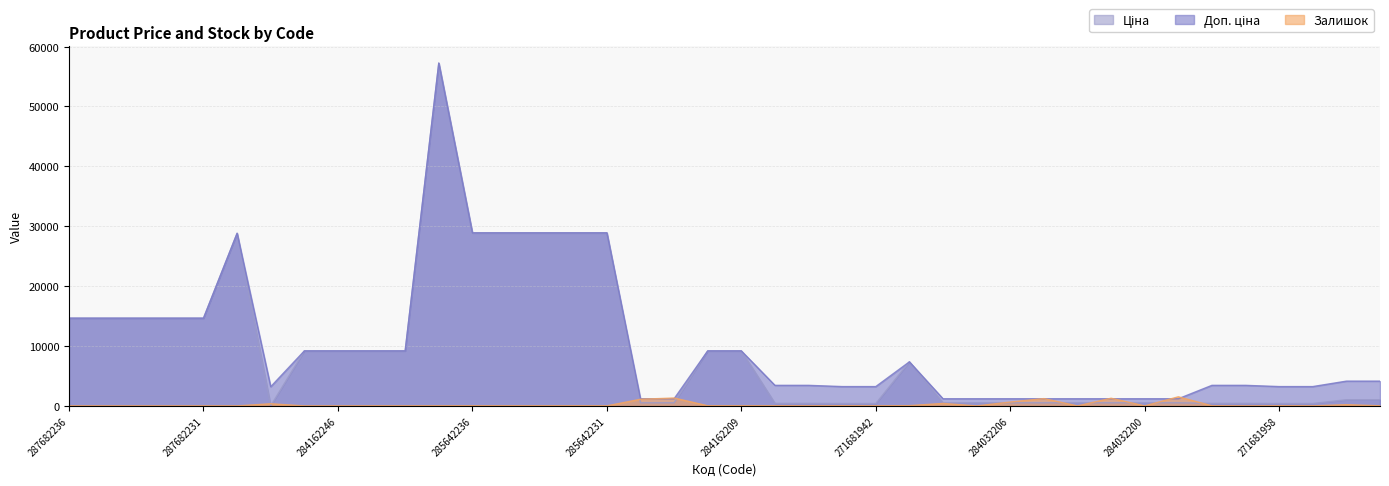

What is the label of the 35th point from the right?

287702232